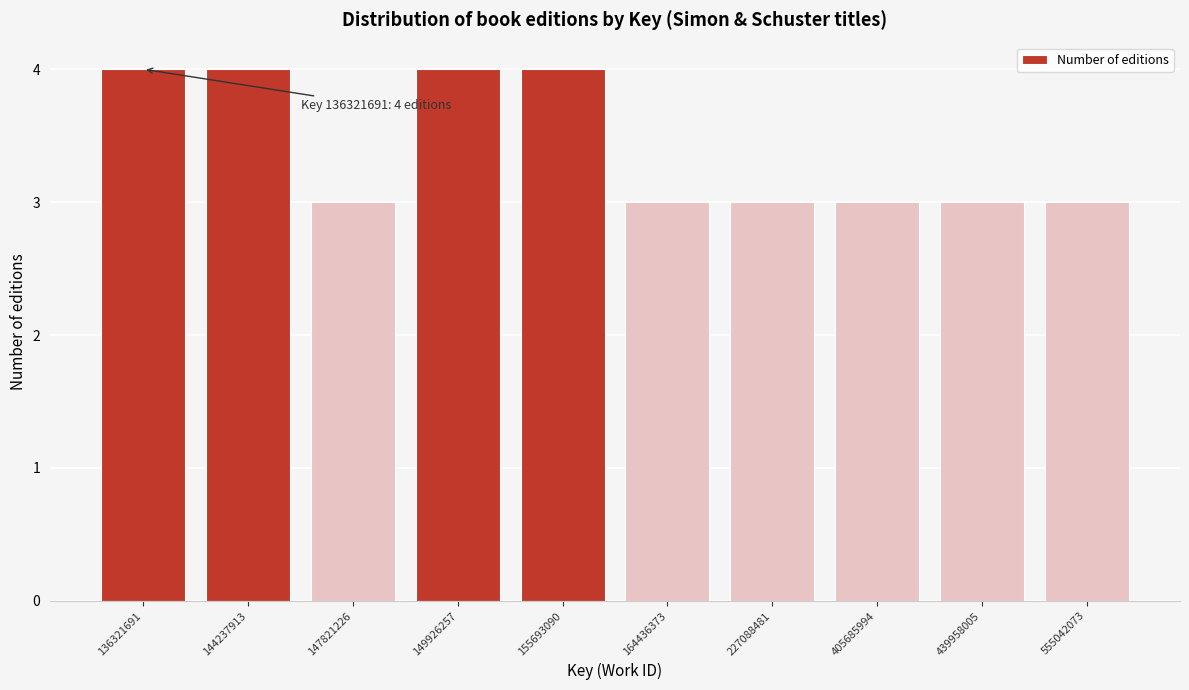

Reading right to left, transcribe all the data shown in this chart.

3	3	3	3	3	4	4	3	4	4